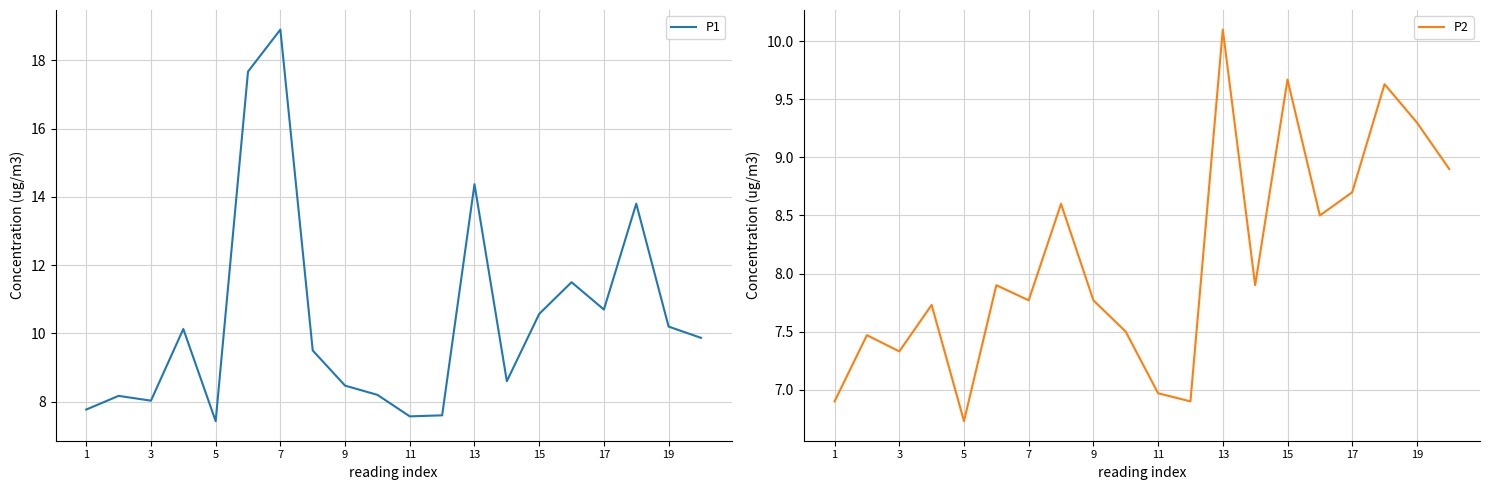

The value of P1 at 19 is 5.0. True or false?

False